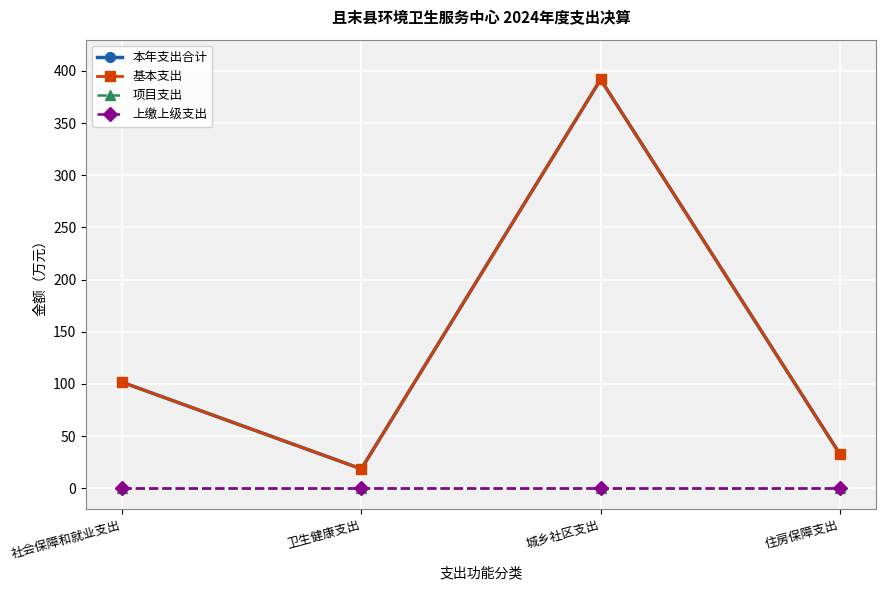

What is the label of the 1st point from the right?

住房保障支出